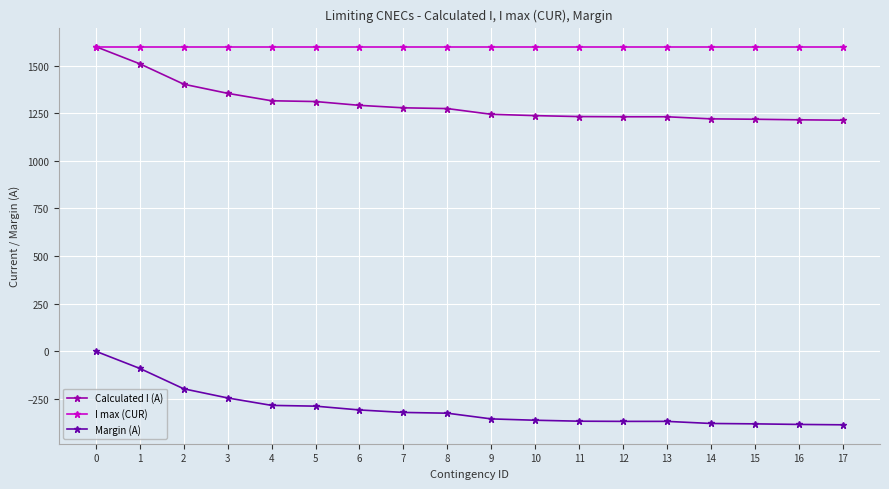

What is the value of the Calculated I (A) point at the 2nd from the left?

1509